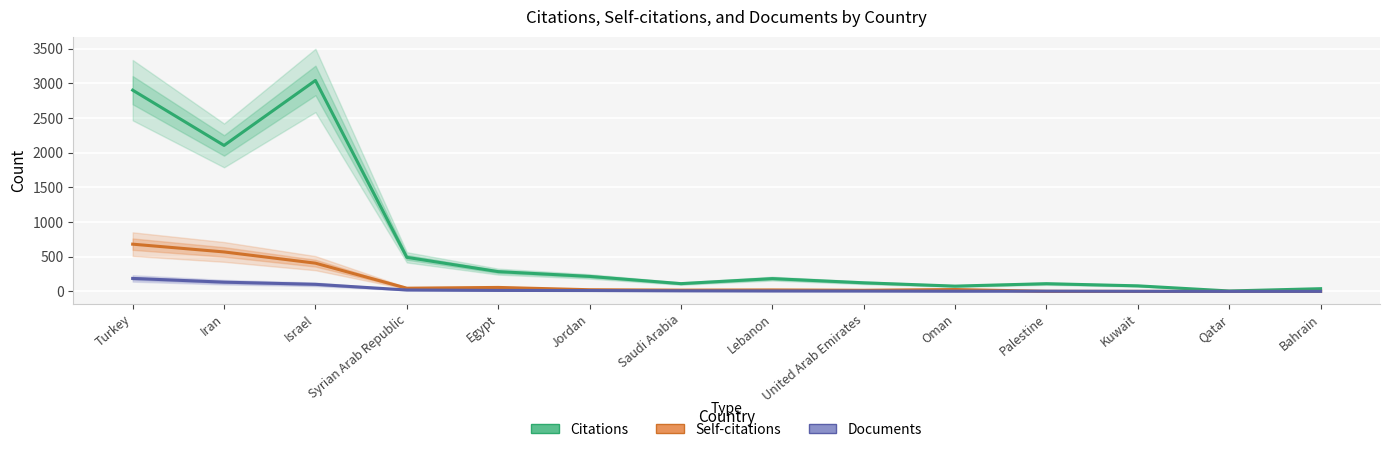

What are all the series names shown in the legend?

Citations, Self-citations, Documents